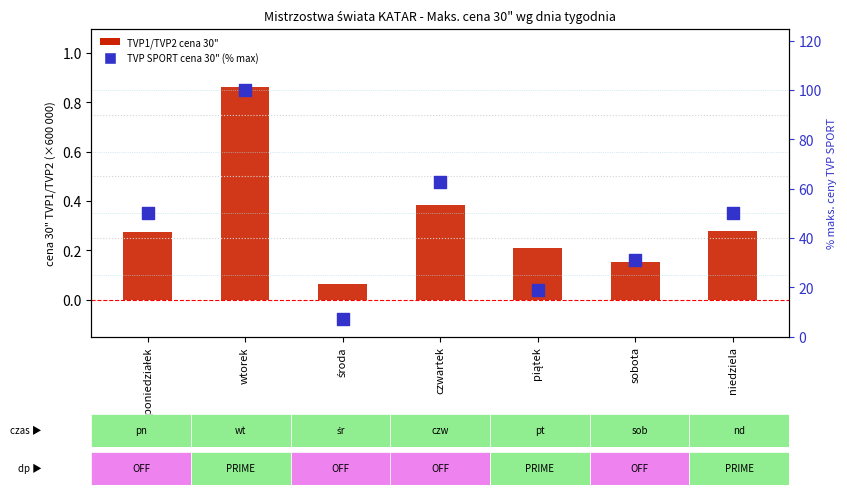

Which series has the largest total across all categories?

TVP SPORT cena 30" (% max)